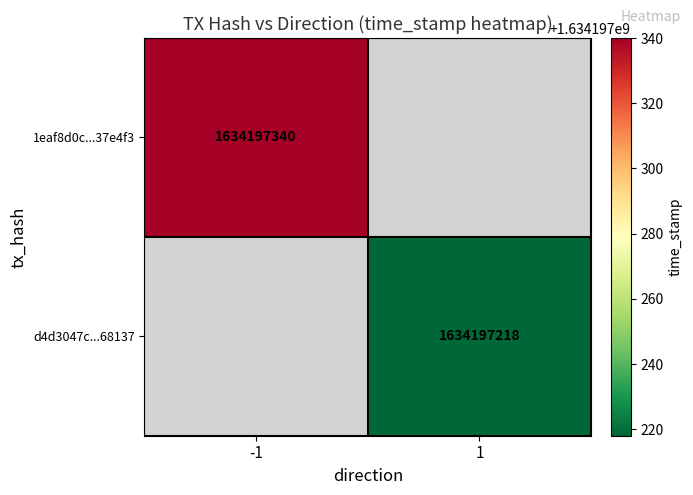

What is the total value across all series at time_stamp?

3268394558